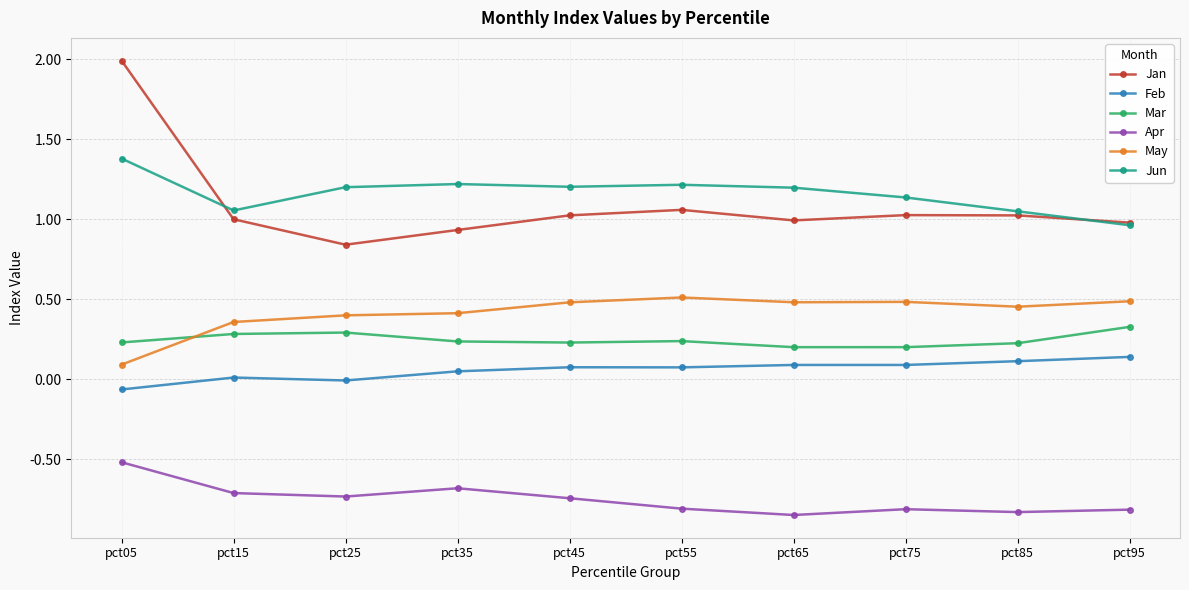

In Apr, how many points are lower than both neighbors (excluding endpoints)?

3